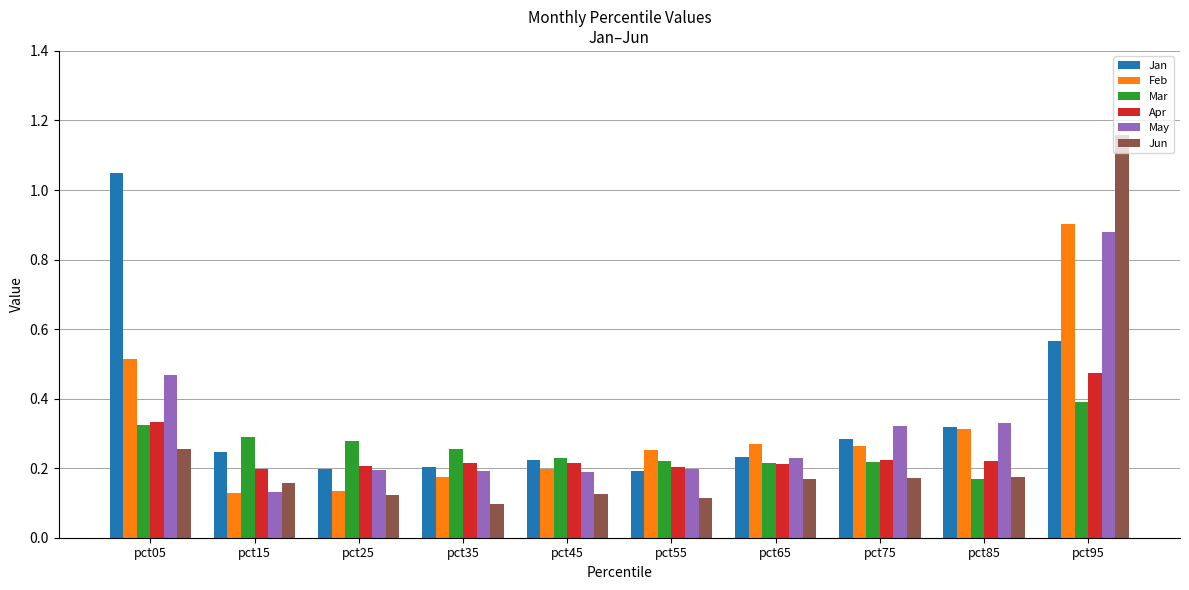

At which category is the sum across all series the highest?

pct95